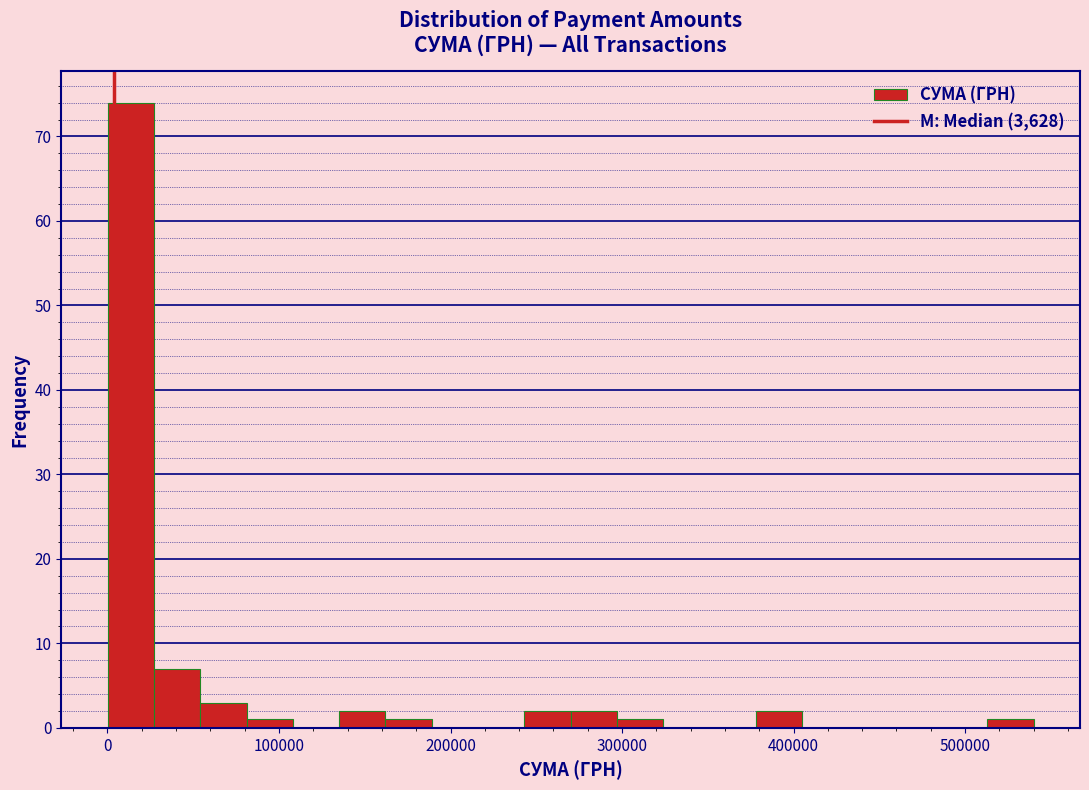

Around what value on the x-axis is the tallest bar? Give the approximate position of its centre, as read against the axis.

10000